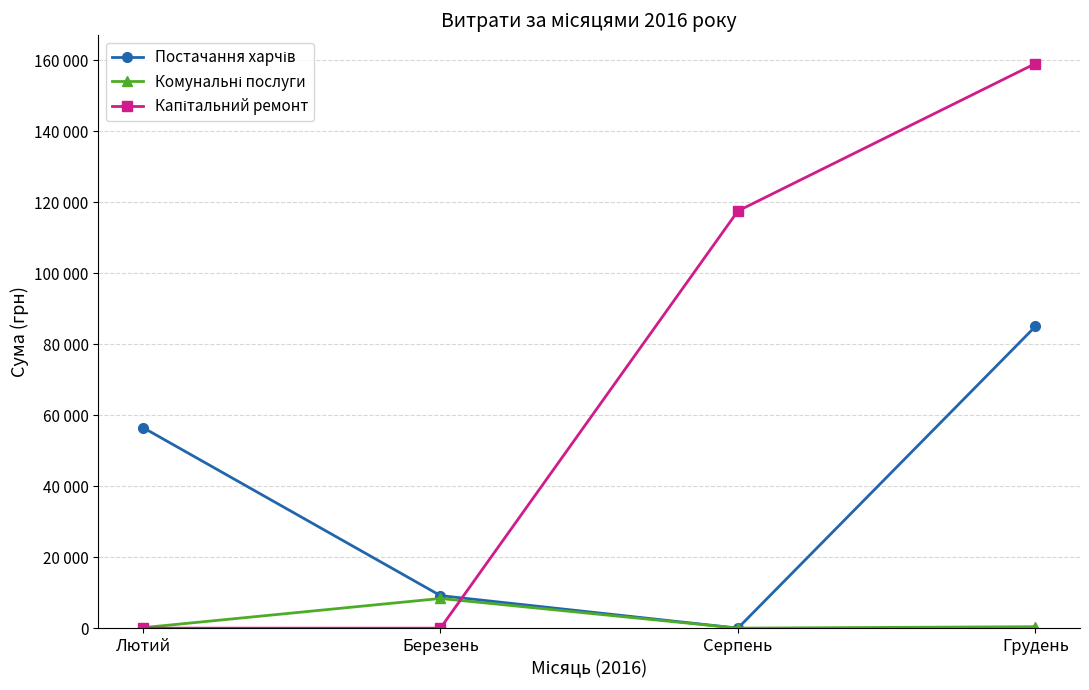

Does the chart have visible grid lines?

Yes